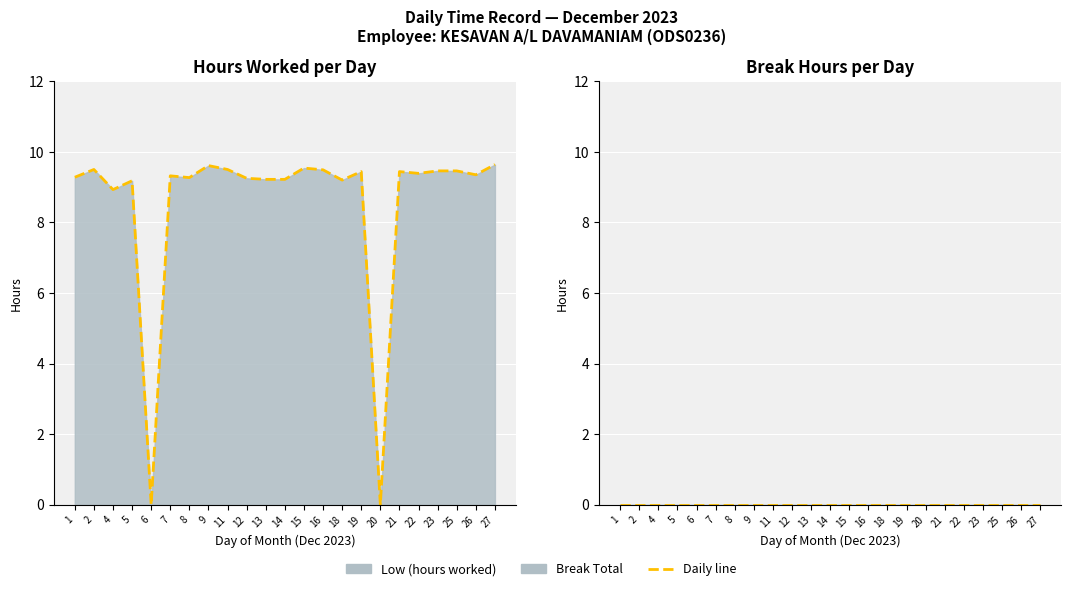

At which category does Hours line reach its first local peak?

2